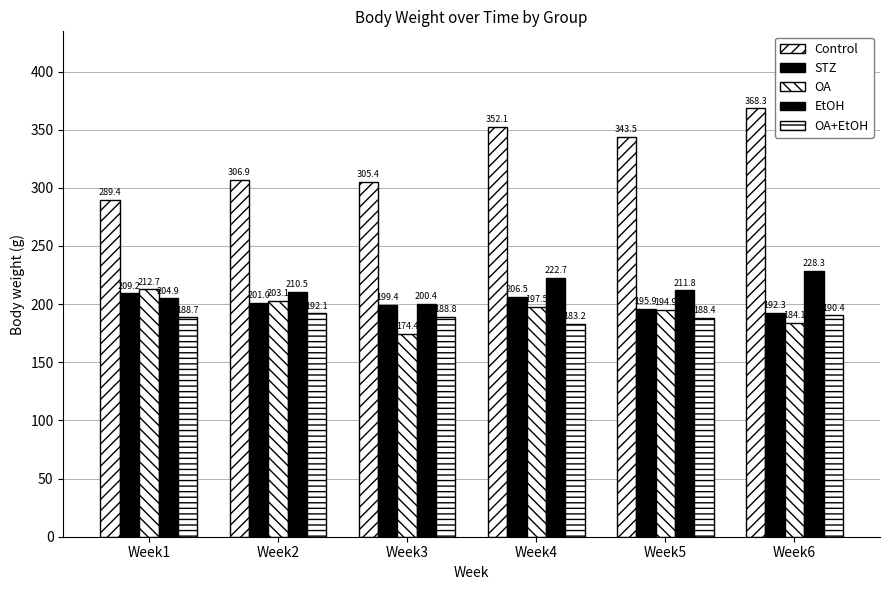

At which label is EtOH closest to 214?

Week5